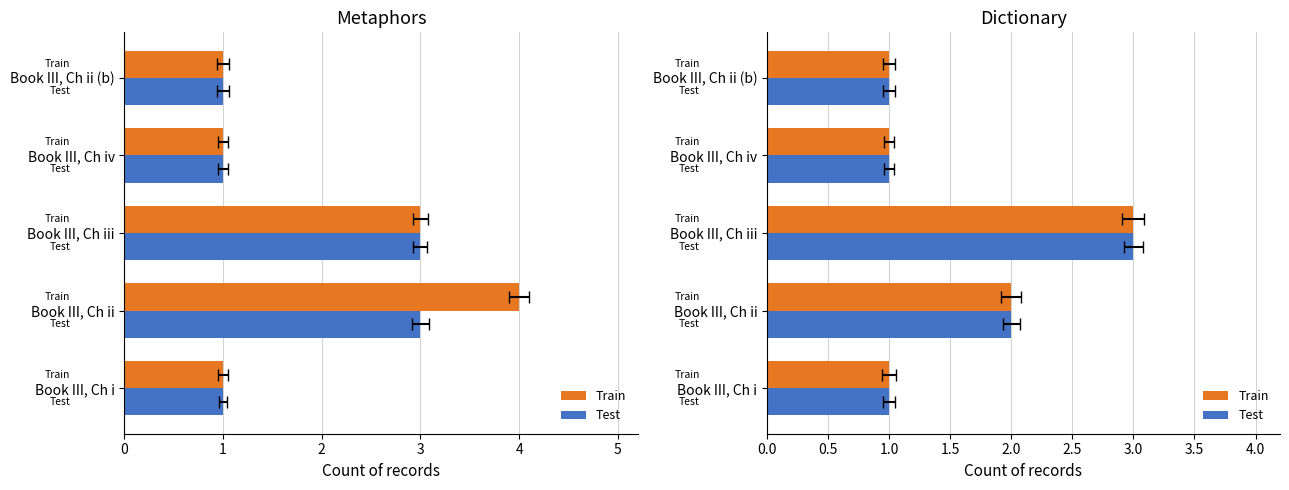

Rank the categories by Test value from highest to lowest.

Book III, Ch iii, Book III, Ch ii, Book III, Ch i, Book III, Ch iv, Book III, Ch ii (b)